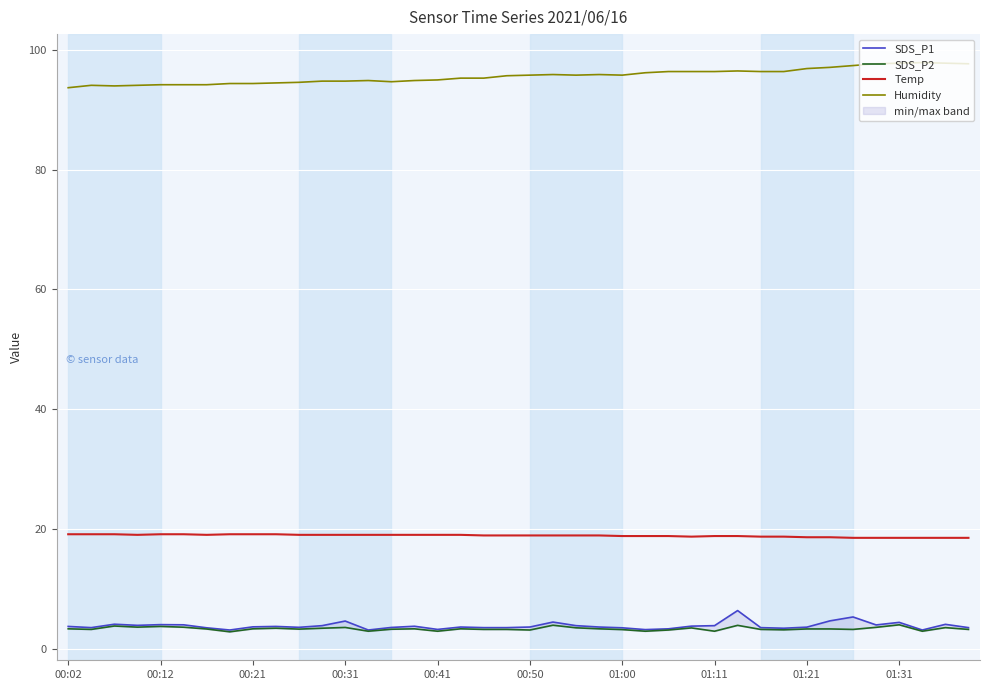

Reading right to left, extract all data points from this chart.

SDS_P1: 3.5	4.0	3.1	4.4	4.0	5.3	4.6	3.6	3.4	3.5	6.3	3.8	3.8	3.3	3.2	3.5	3.6	3.8	4.4	3.6	3.5	3.5	3.6	3.2	3.7	3.5	3.1	4.6	3.8	3.5	3.7	3.6	3.1	3.5	4.0	4.0	3.9	4.1	3.5	3.7
SDS_P2: 3.2	3.5	2.9	4.0	3.5	3.2	3.3	3.3	3.1	3.2	3.9	2.9	3.5	3.1	2.9	3.2	3.3	3.5	3.9	3.1	3.2	3.2	3.3	2.9	3.3	3.2	2.9	3.5	3.4	3.2	3.4	3.3	2.8	3.3	3.6	3.7	3.6	3.8	3.2	3.3
Temp: 18.5	18.5	18.5	18.5	18.5	18.5	18.6	18.6	18.7	18.7	18.8	18.8	18.7	18.8	18.8	18.8	18.9	18.9	18.9	18.9	18.9	18.9	19.0	19.0	19.0	19.0	19.0	19.0	19.0	19.0	19.1	19.1	19.1	19.0	19.1	19.1	19.0	19.1	19.1	19.1
Humidity: 97.7	97.8	97.9	97.8	97.7	97.4	97.1	96.9	96.4	96.4	96.5	96.4	96.4	96.4	96.2	95.8	95.9	95.8	95.9	95.8	95.7	95.3	95.3	95.0	94.9	94.7	94.9	94.8	94.8	94.6	94.5	94.4	94.4	94.2	94.2	94.2	94.1	94.0	94.1	93.7